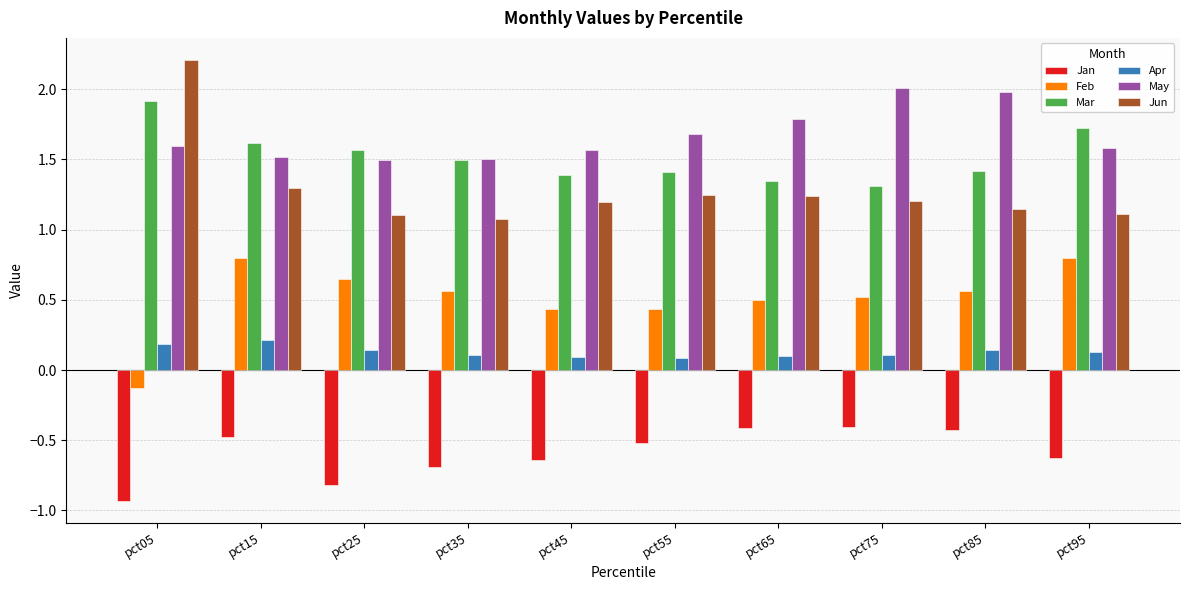

True or false: May has a value of 1.5 at pct15.

True